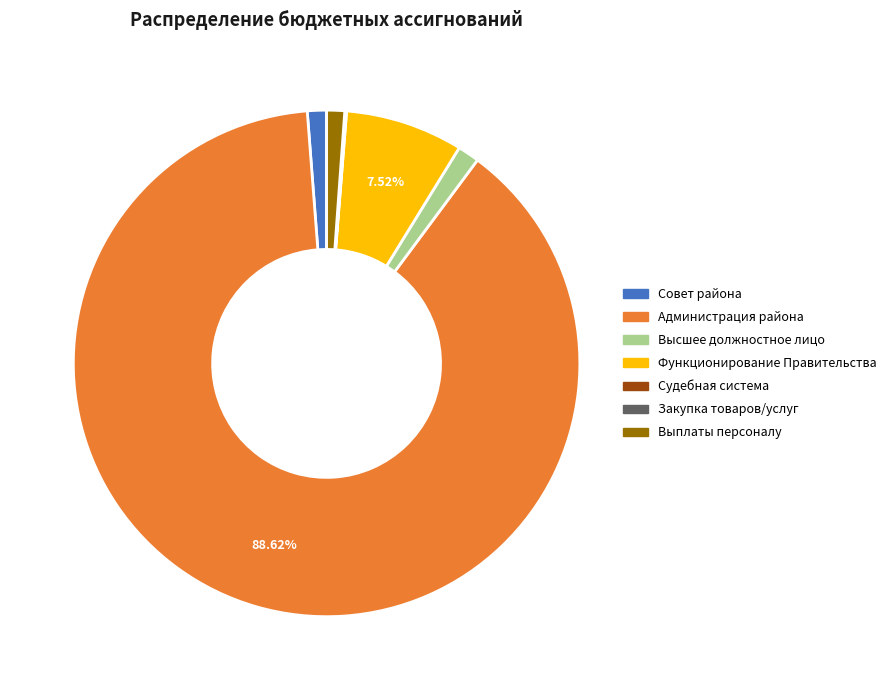

Which category has the biggest portion of the pie?

Администрация района